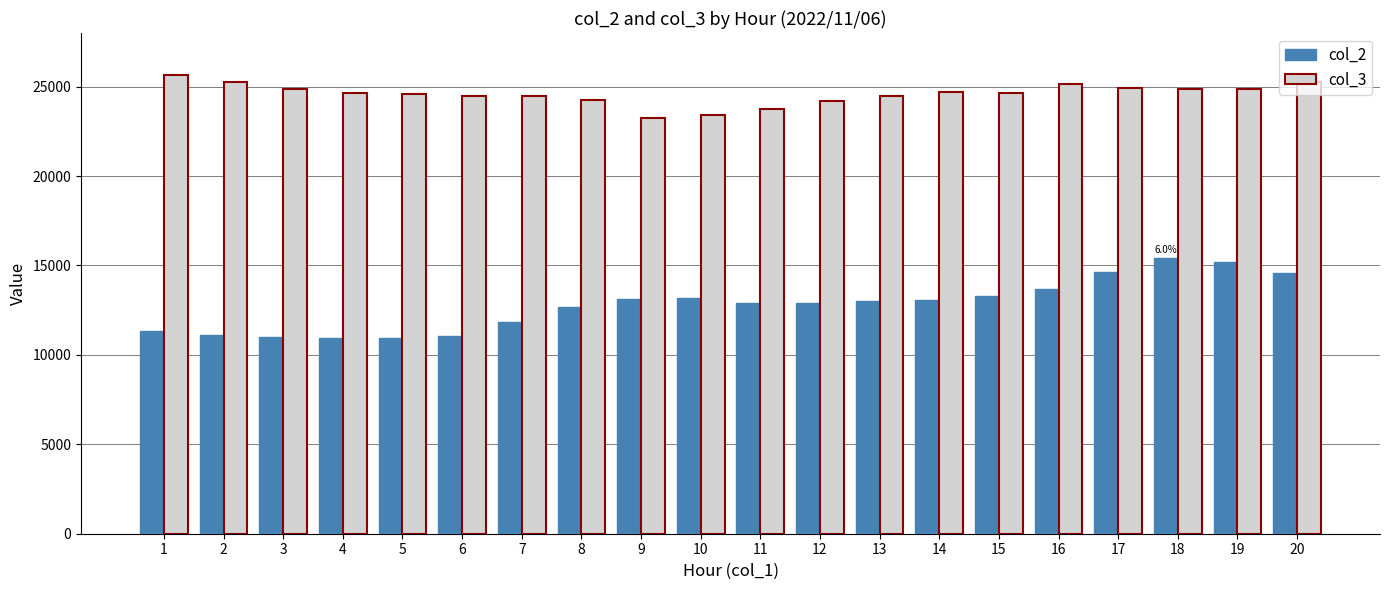

What is the sum of the col_2 values at 6 and 15?

24379